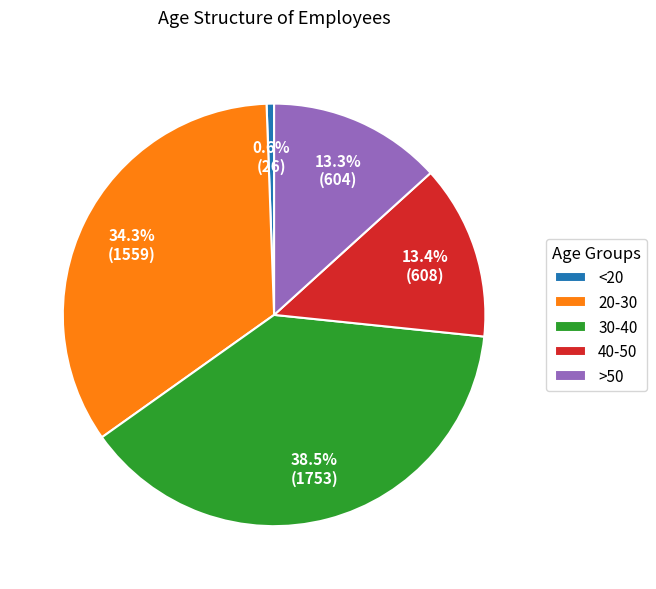

True or false: <20 accounts for 10% of the total.

False